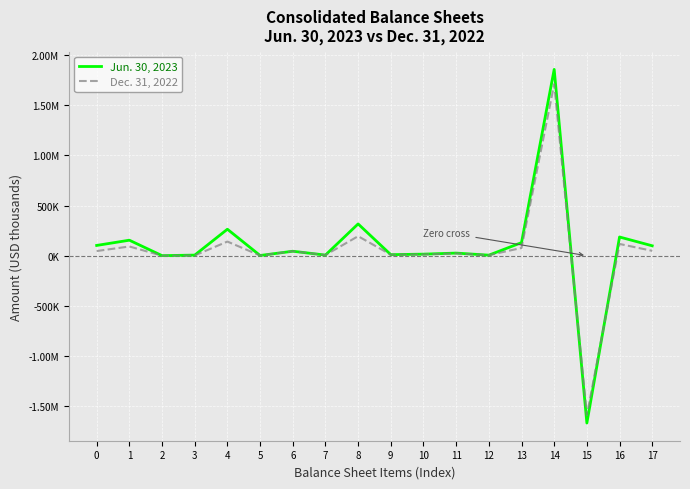

What is the value of the Jun. 30, 2023 point at the 15th from the left?

1855659